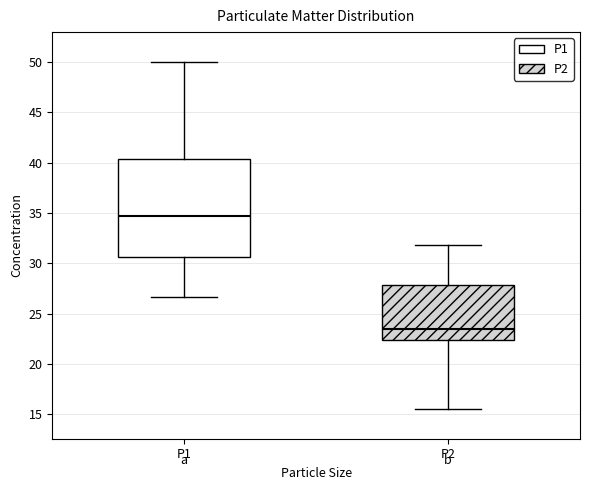

Which box is the tallest, from its lower edge to its upper edge?

P1